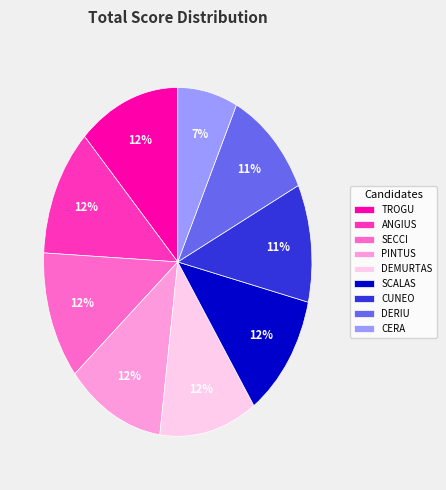

What percentage is the SCALAS slice, to the nearest percent?

12%